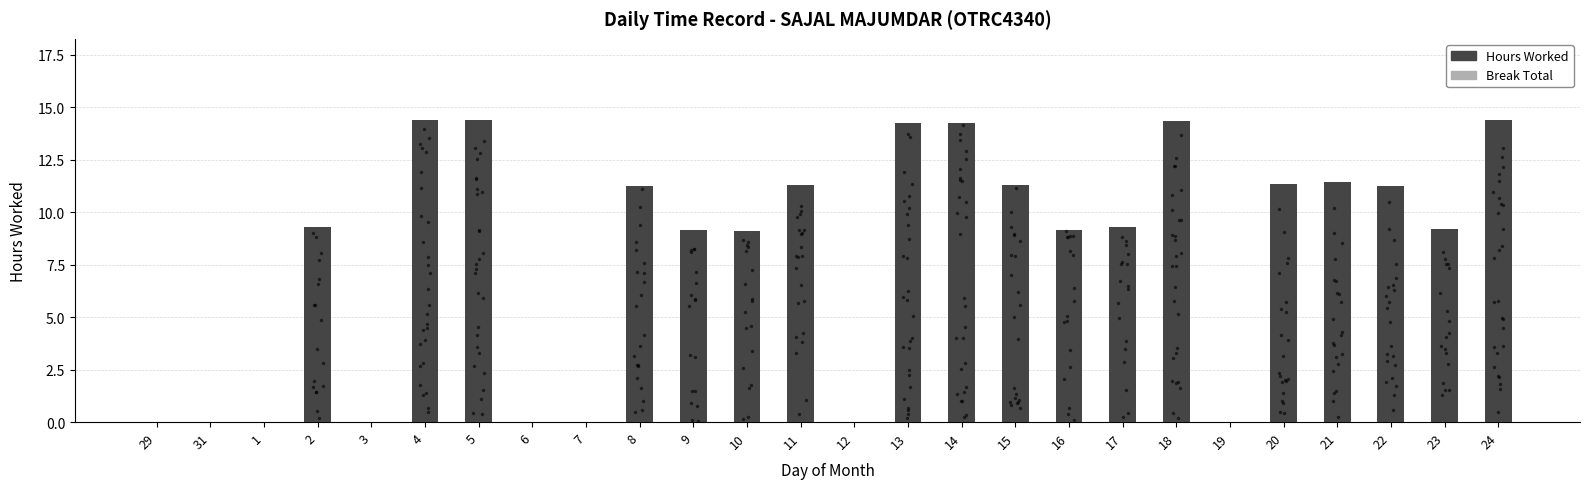

What is the total value across all series at 16?

9.2